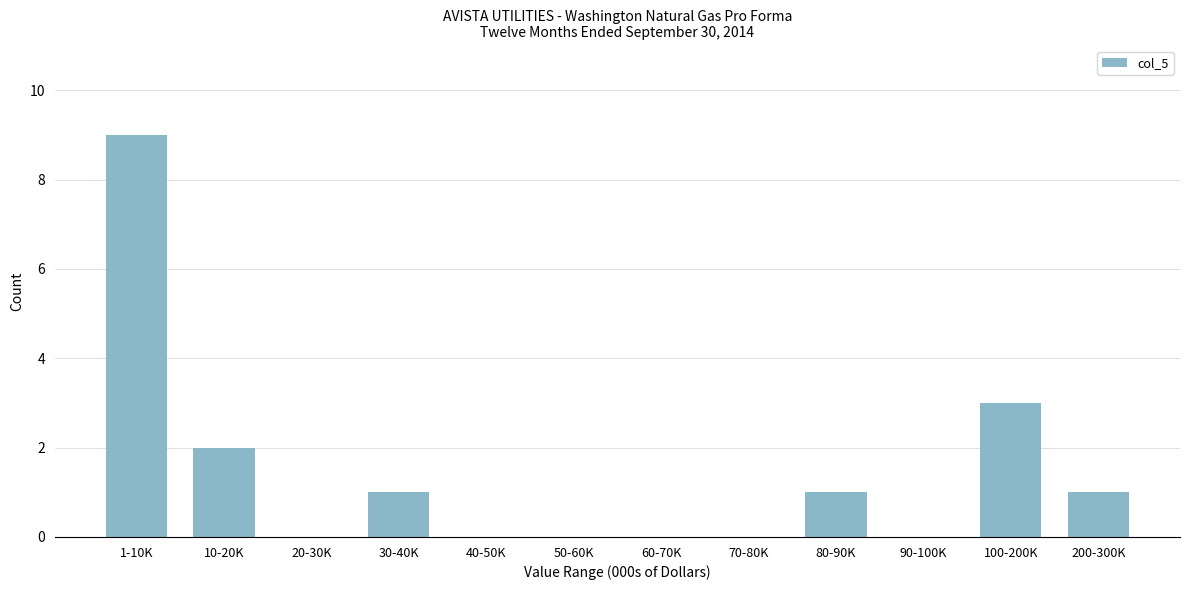

Reading right to left, extract all data points from this chart.

200-300K=1	100-200K=3	90-100K=0	80-90K=1	70-80K=0	60-70K=0	50-60K=0	40-50K=0	30-40K=1	20-30K=0	10-20K=2	1-10K=9